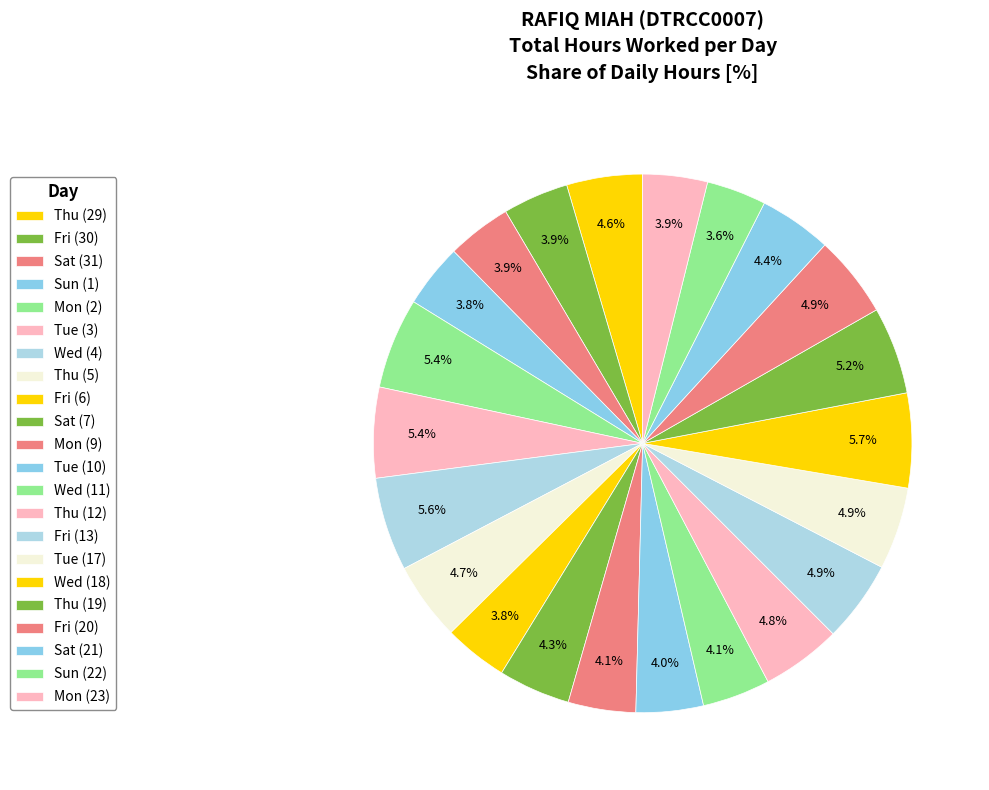

Which has a higher value, Tue (10) or Wed (4)?

Wed (4)